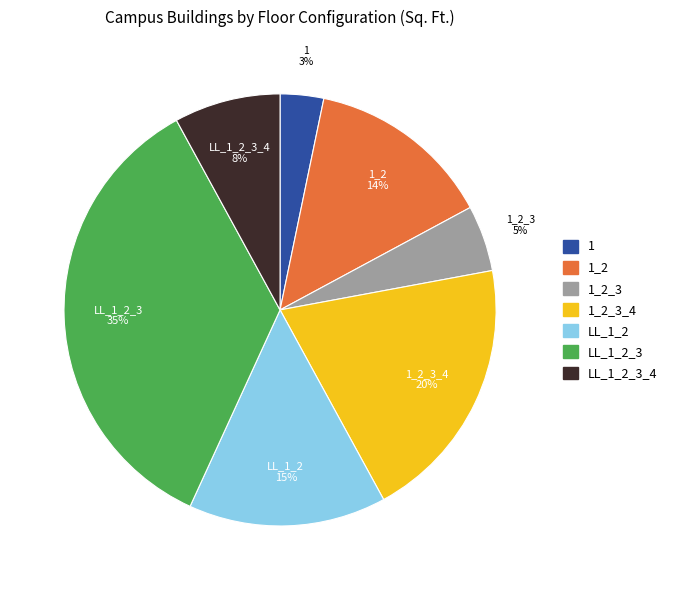

To the nearest percent, what is the average slice percentage?

14%